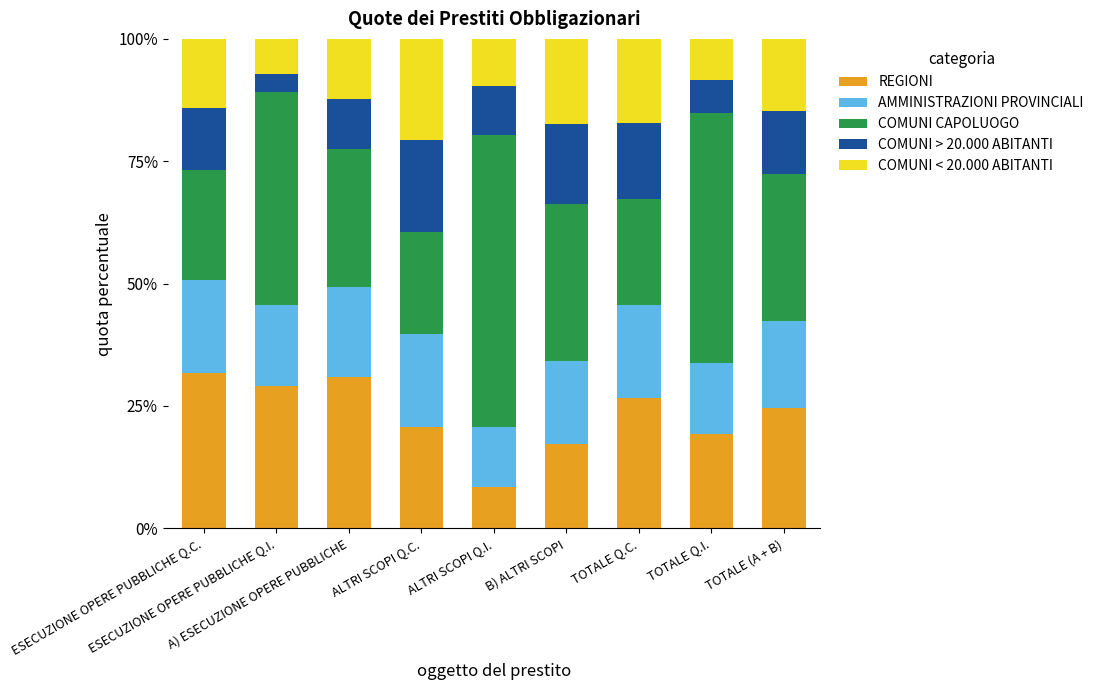

What is the lowest value of the REGIONI series?

8.4